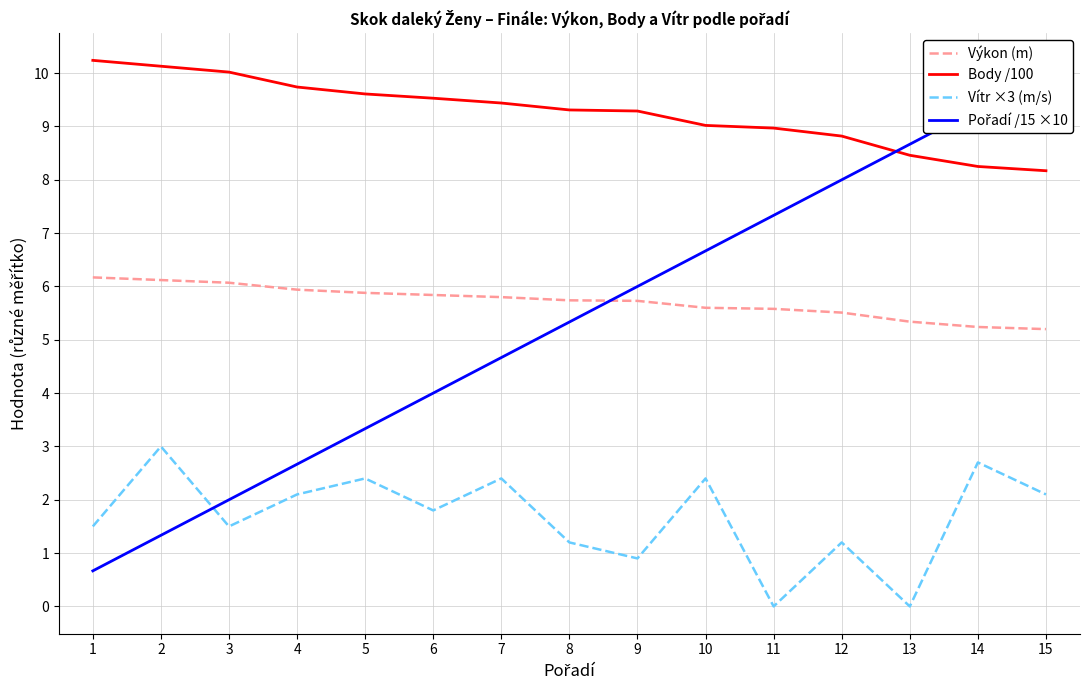

What is the value of the Body /100 point at the 5th from the left?

9.6